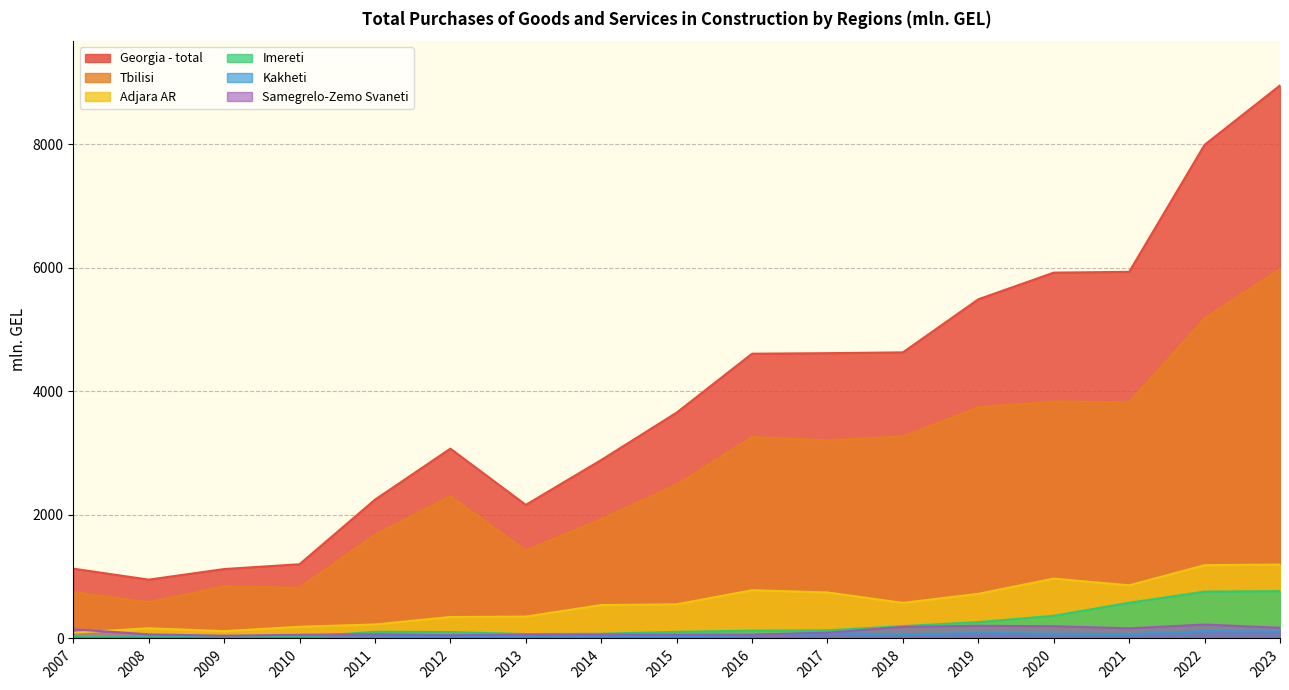

True or false: Adjara AR and Imereti cross at least once.

False